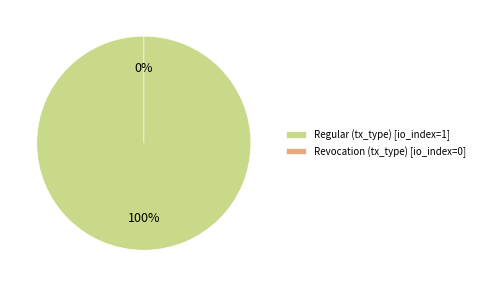

Which slice represents more than half of the pie?

Regular (tx_type)